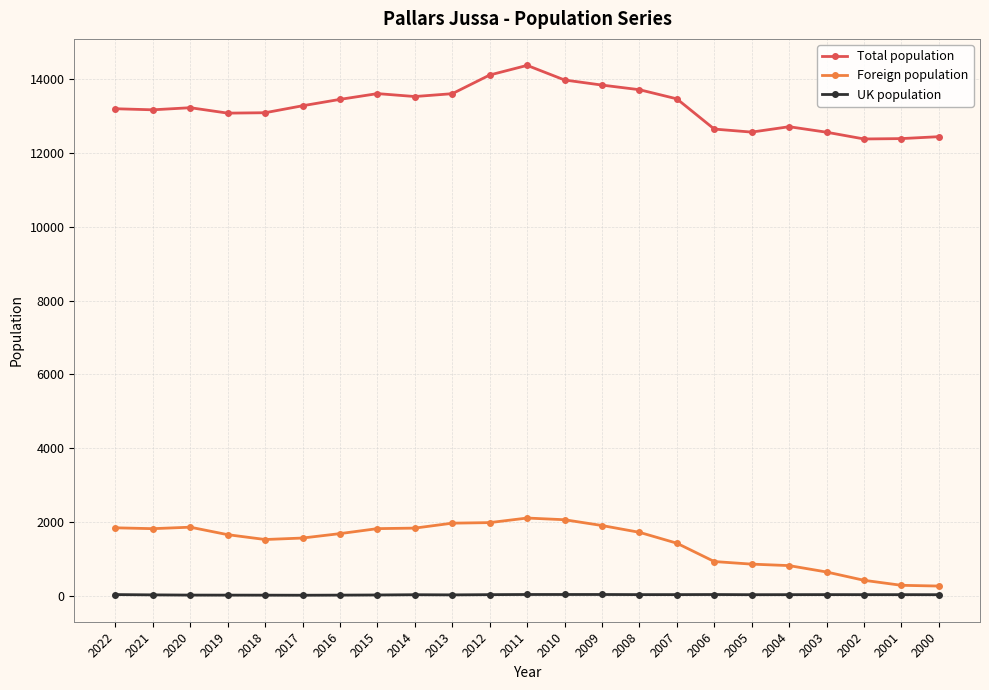

What is the difference between the Foreign population values at 2011 and 2004?

1289